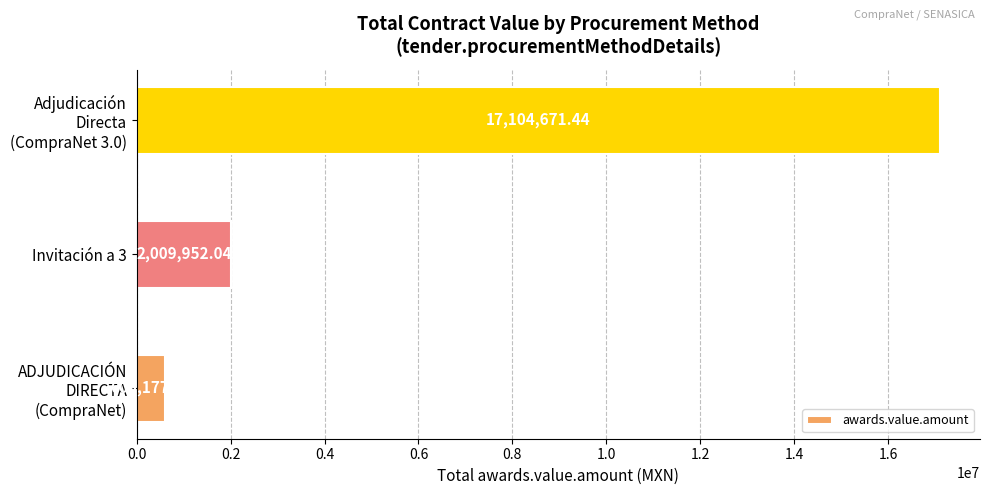

What is the sum of all values?

19719801.0